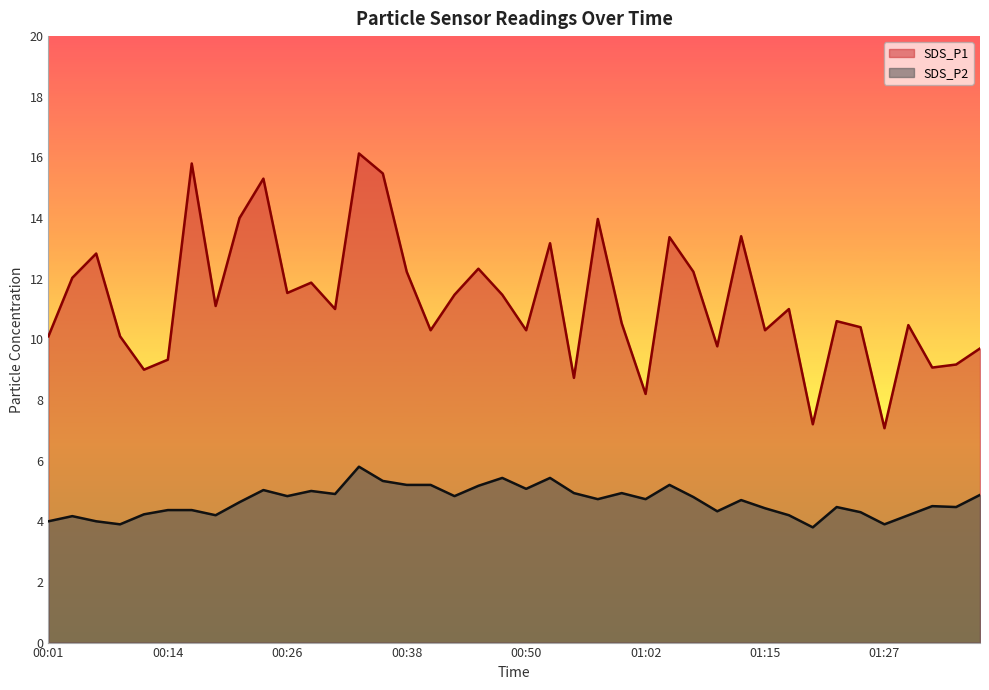

Between 01:07 and 01:29, which is larger?

01:07